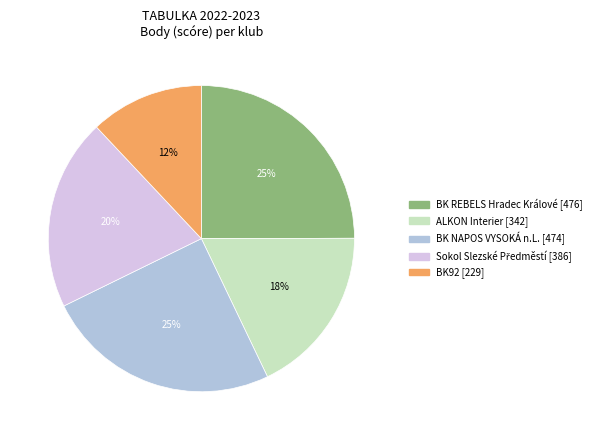

Does BK REBELS Hradec Králové represent more than half of the total?

No